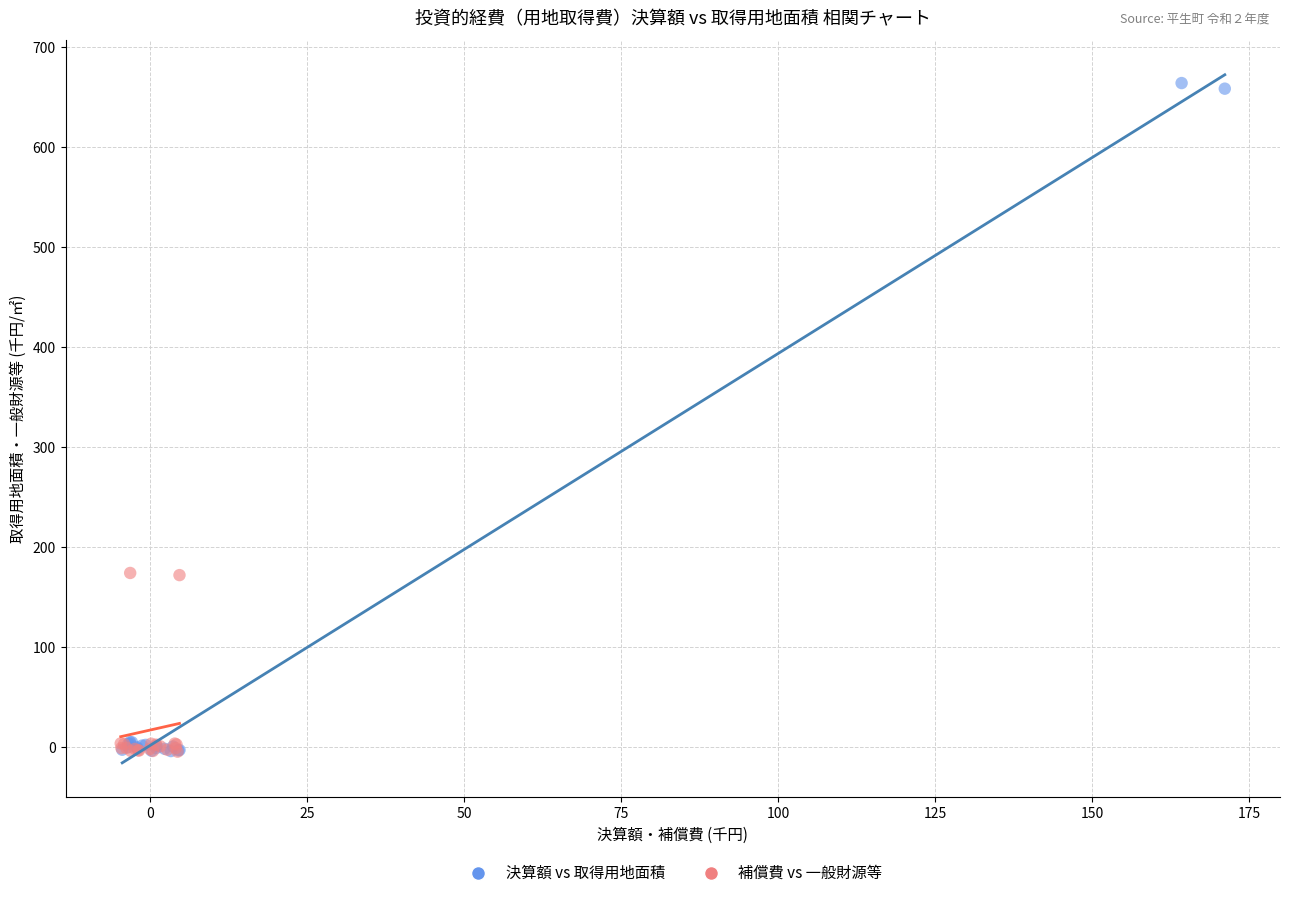

Which series reaches the maximum Y coordinate?

決算額 vs 取得用地面積